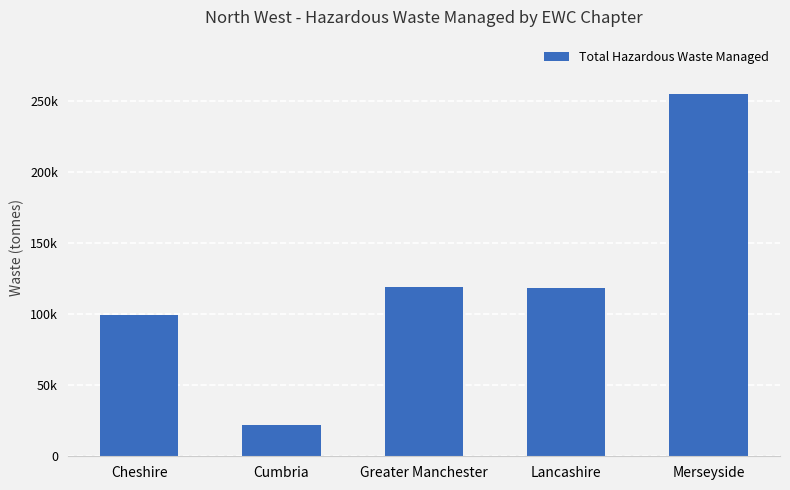

Which has a higher value, Cheshire or Greater Manchester?

Greater Manchester